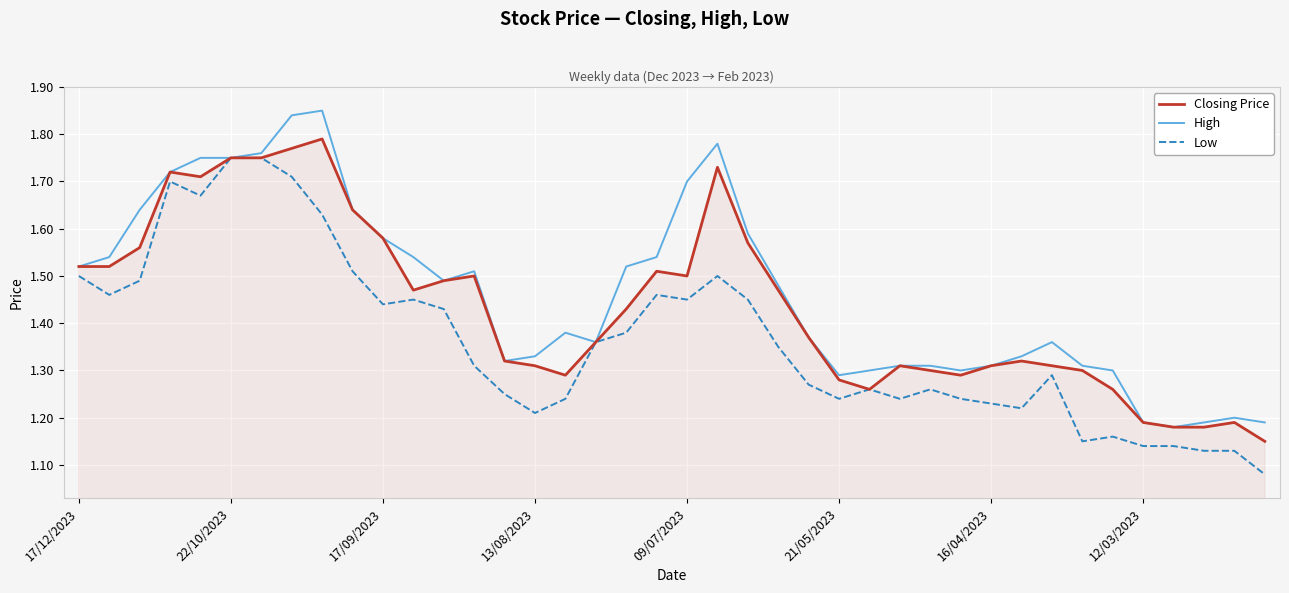

What are all the series names shown in the legend?

Closing Price, High, Low